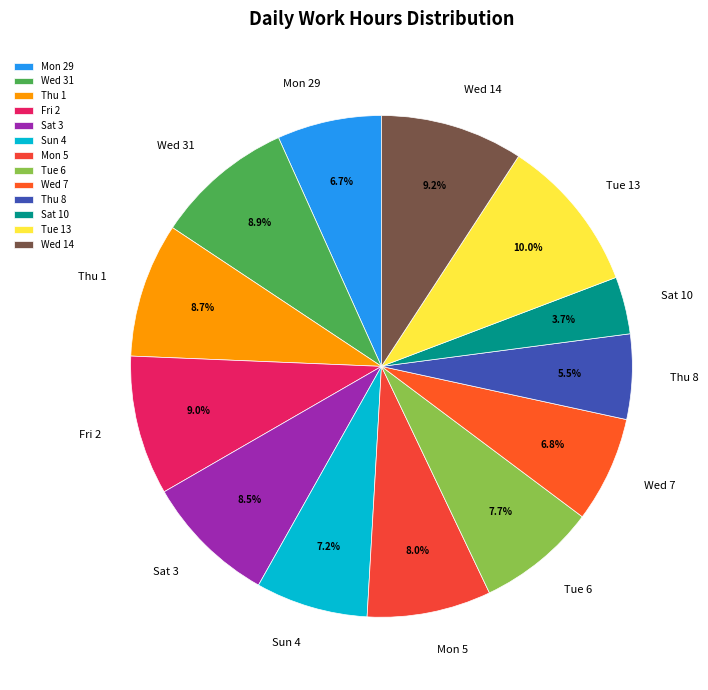

Approximately how many times larger is the value at Thu 1 compared to Tue 6?

1.1